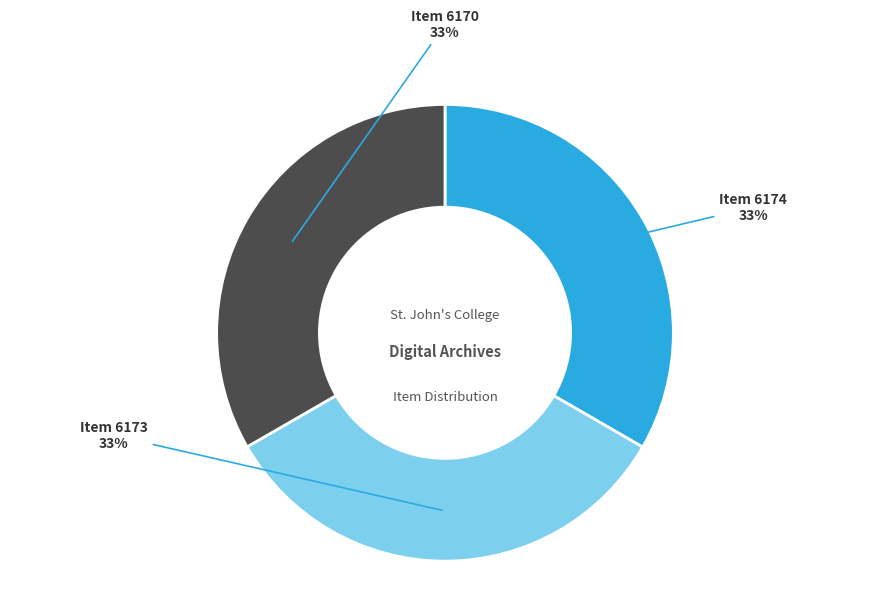

Approximately how many times larger is the value at Item 6173 compared to Item 6174?

1.0